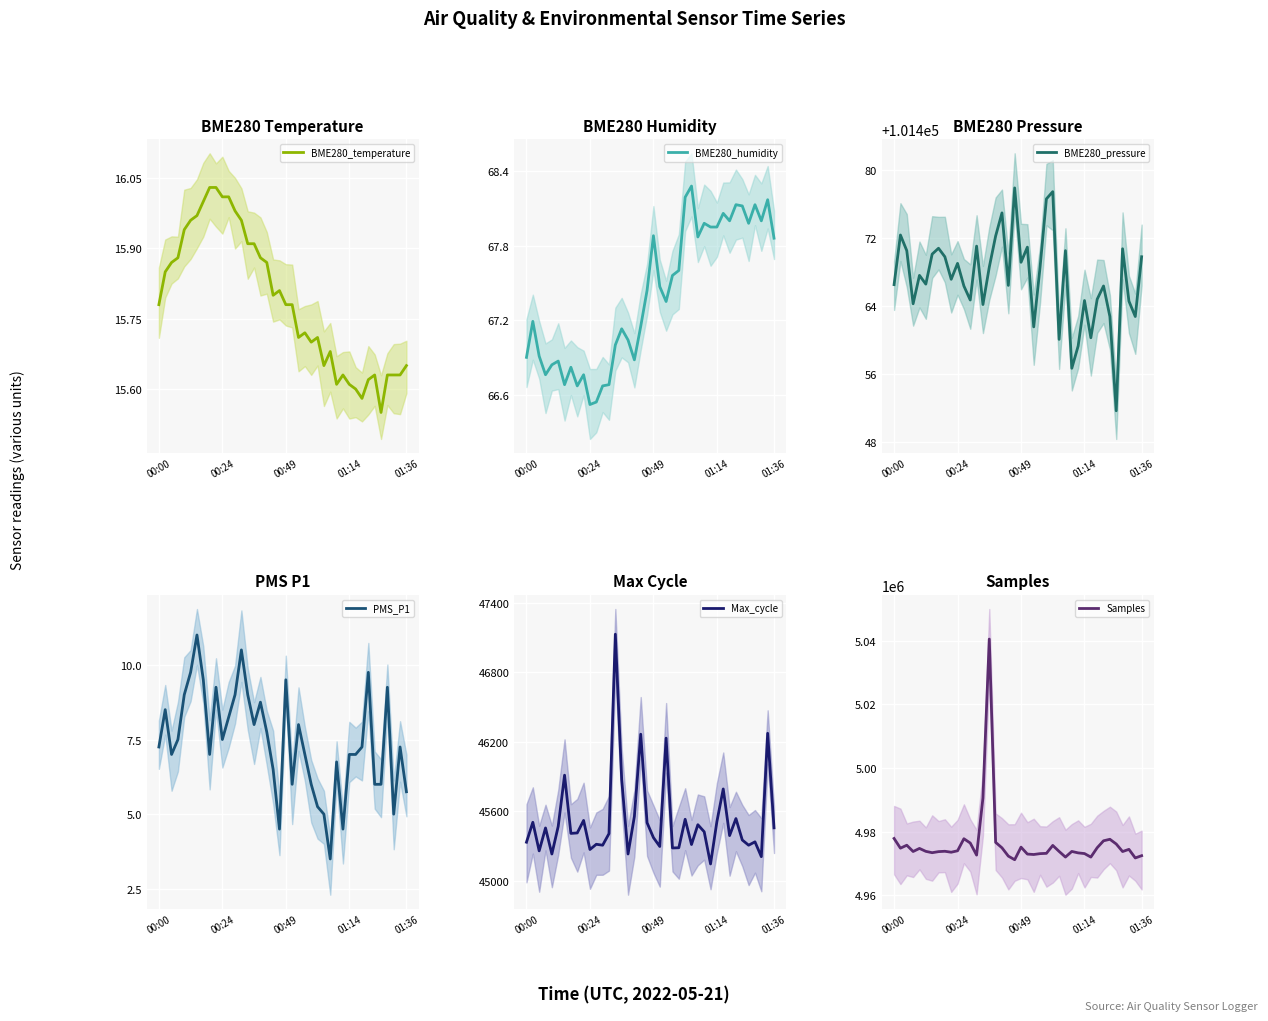

What is the sum of all BME280_humidity values?

2696.0